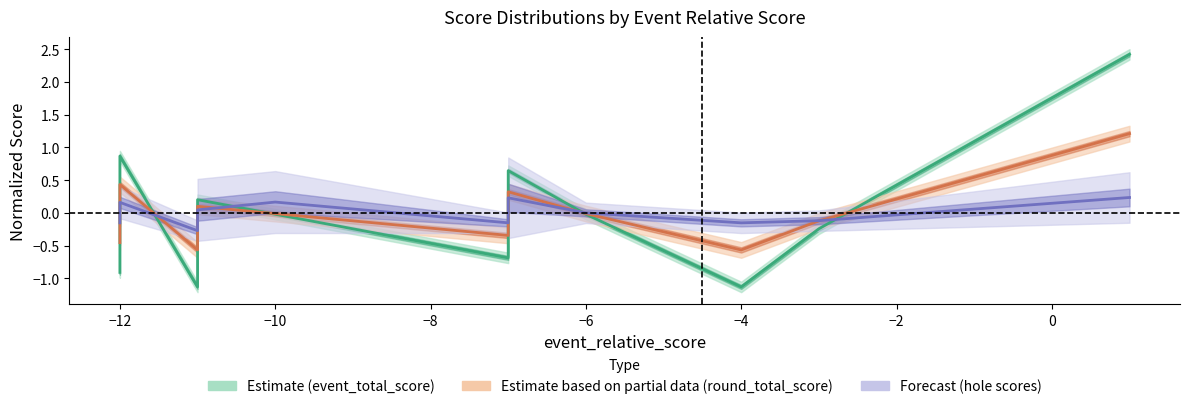

How many values in round_total_score_line are below zero?

7